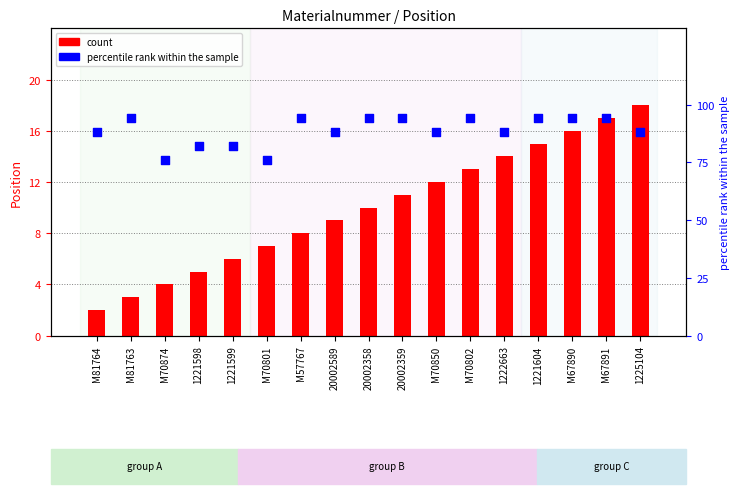

Which series reaches the maximum Y coordinate?

percentile rank within the sample